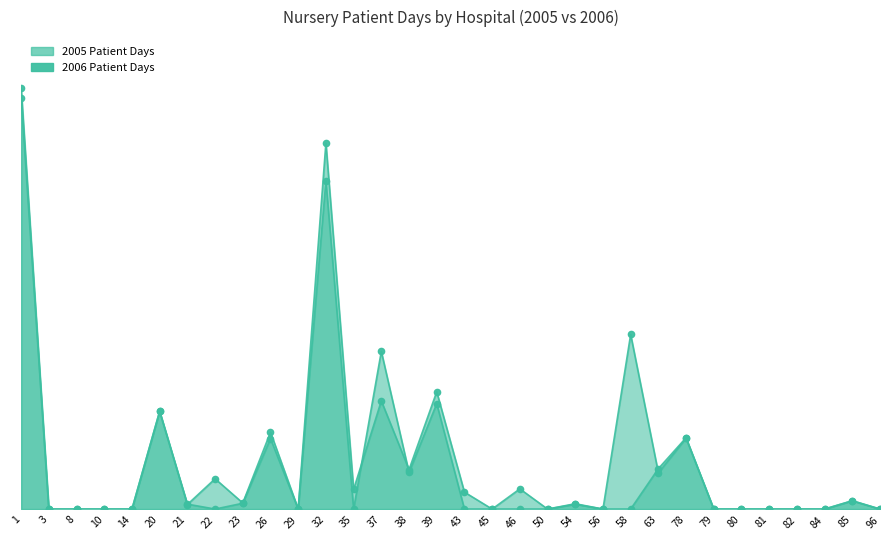

Between which two adjacent categories do 2006 Patient Days and 2005 Patient Days first intersect?

21 and 22